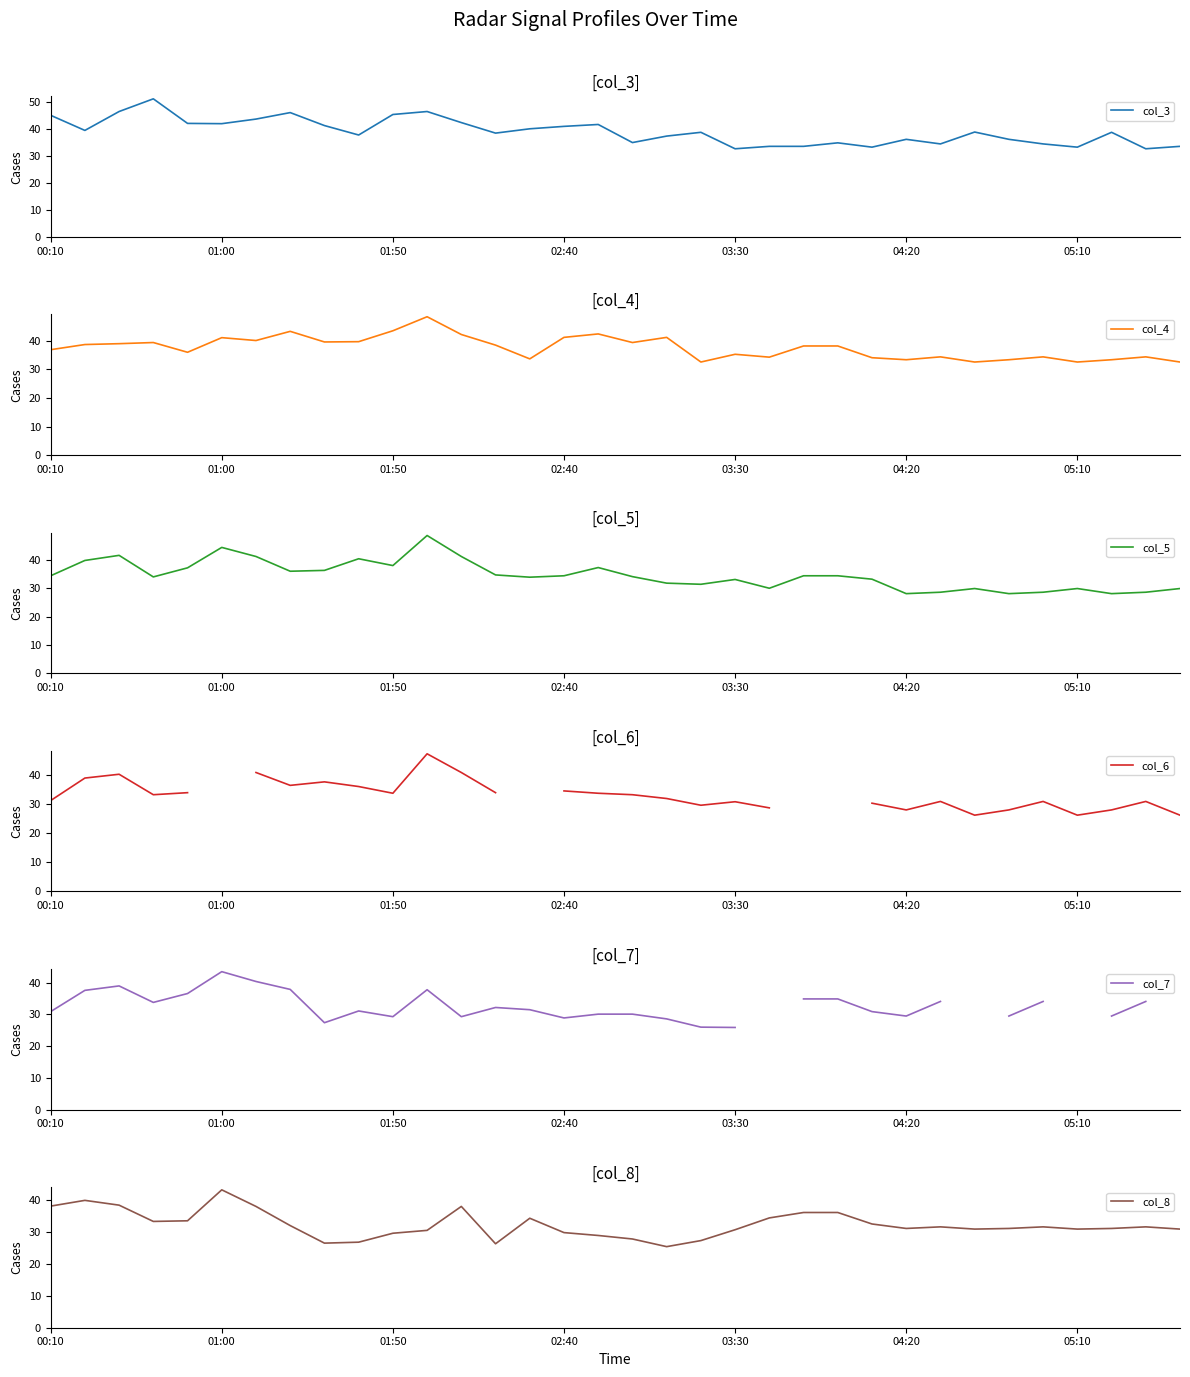

What is the highest value of the col_3 series?

51.2